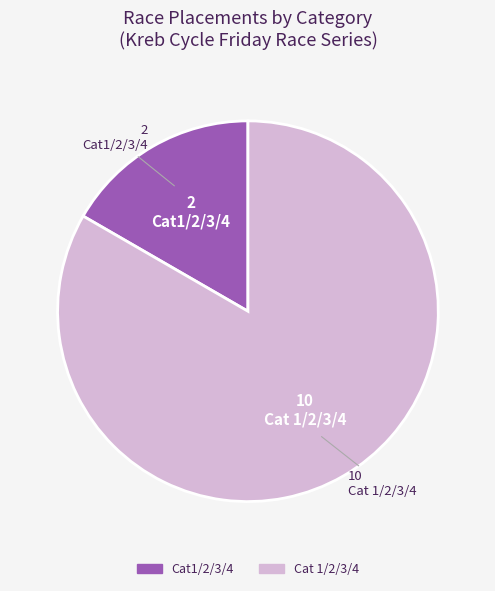

Does Cat1/2/3/4 represent more than half of the total?

No